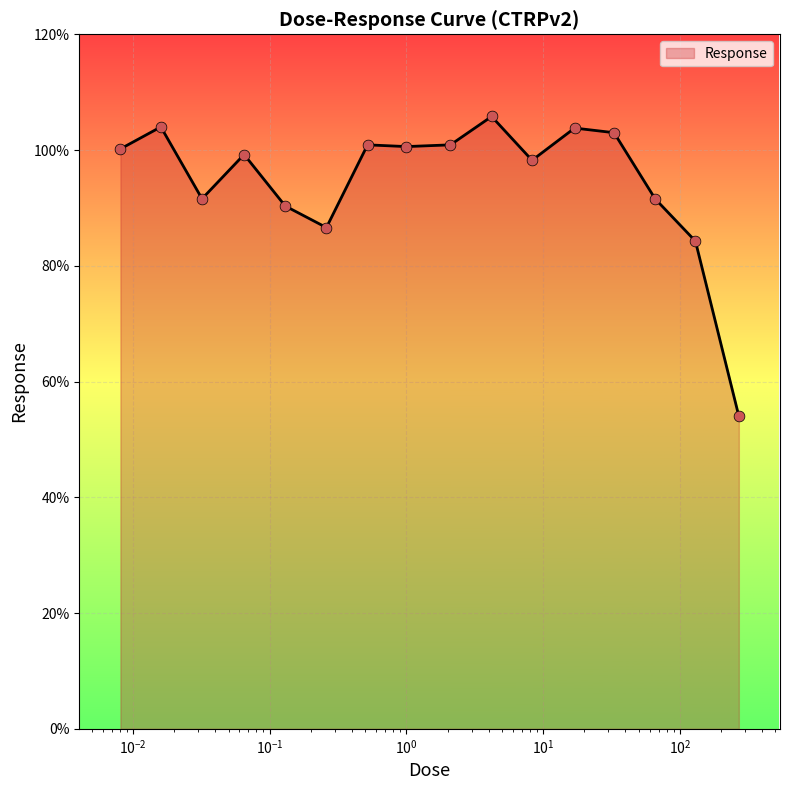

What is the difference between the maximum and minimum values?

51.8